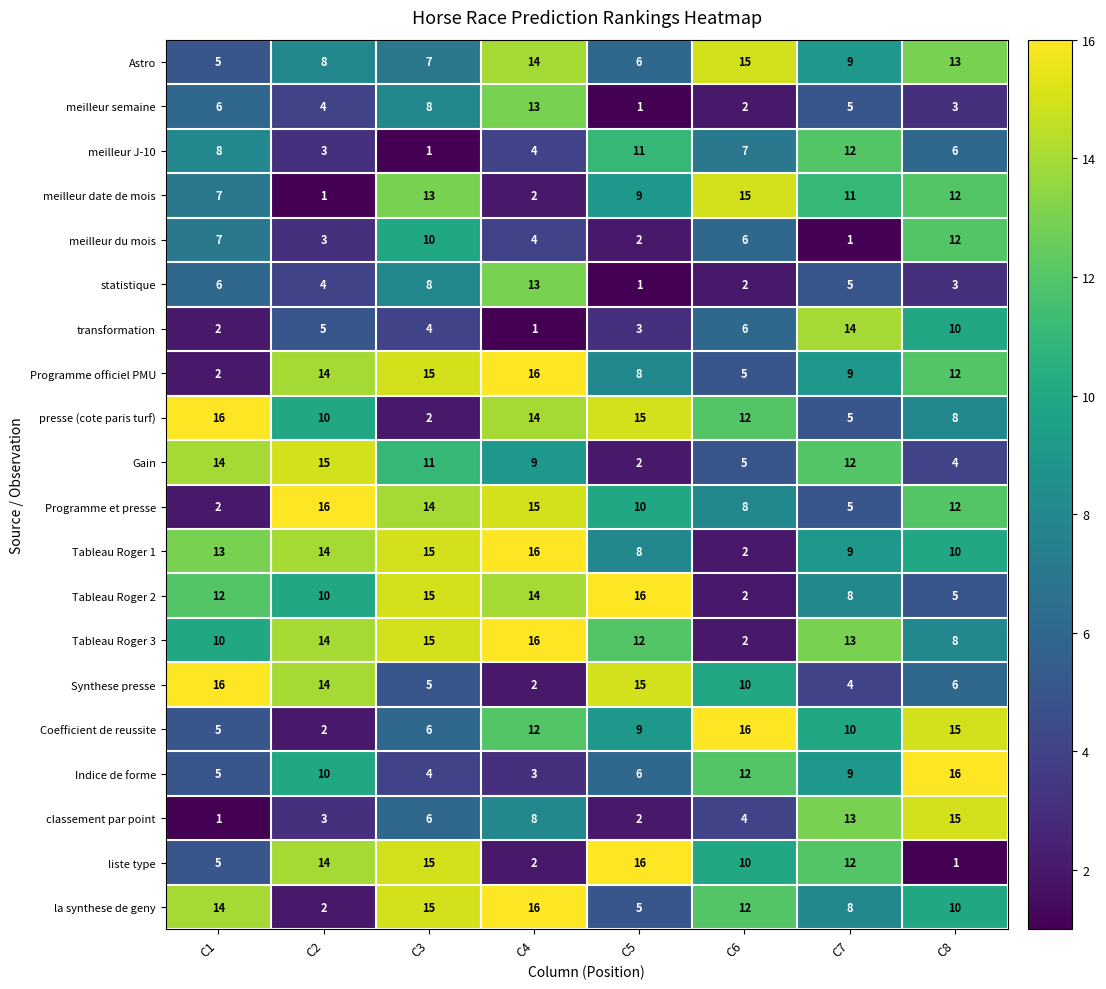

What is the sum of all Coefficient de reussite values?

75